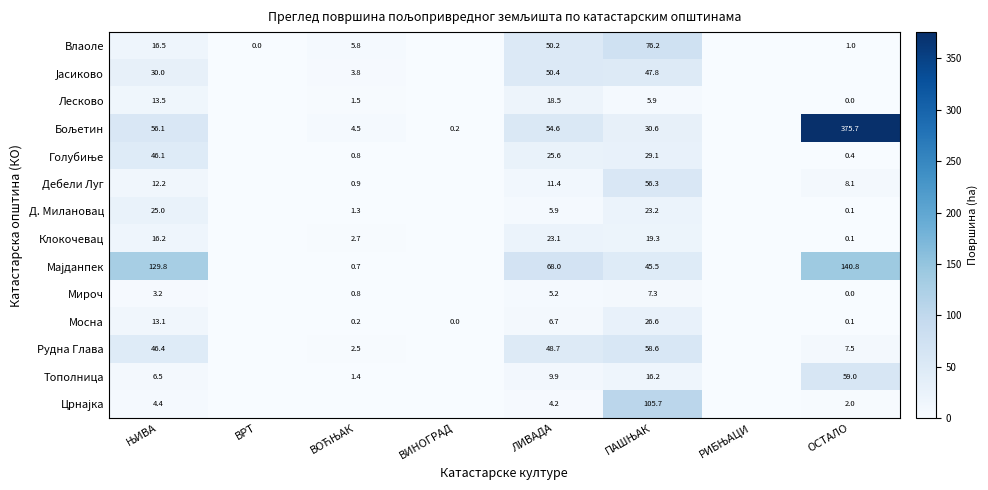

Count the number of categories in the chart.

8